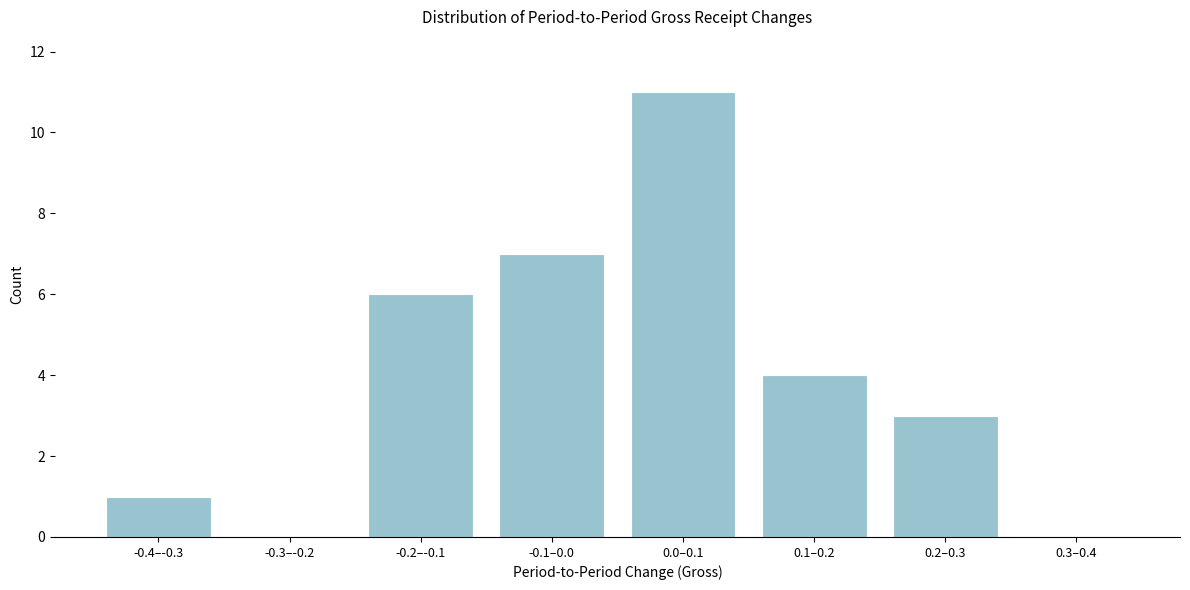

Reading left to right, extract all data points from this chart.

-0.4–-0.3=1	-0.3–-0.2=0	-0.2–-0.1=6	-0.1–0.0=7	0.0–0.1=11	0.1–0.2=4	0.2–0.3=3	0.3–0.4=0